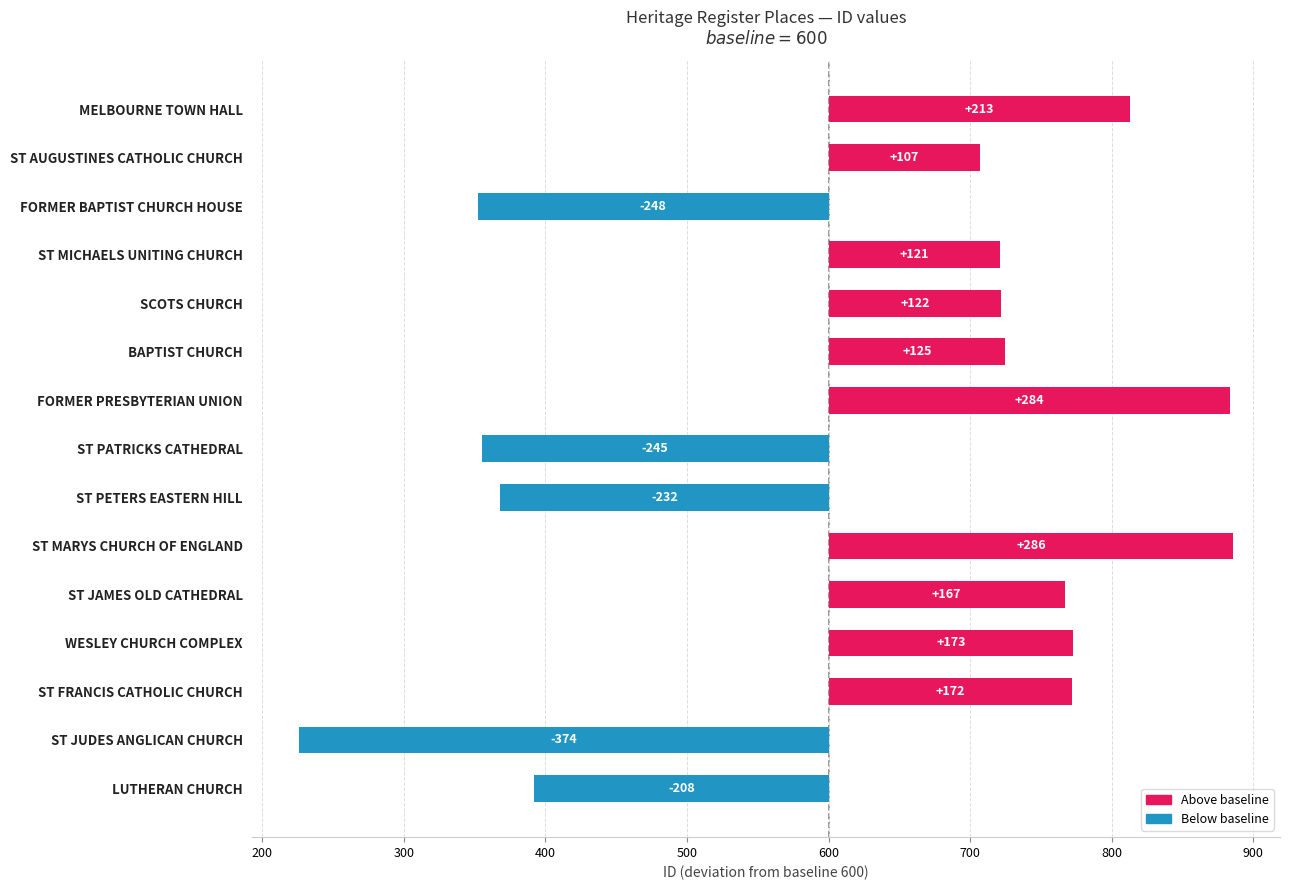

True or false: the data shows 167 at ST JAMES OLD CATHEDRAL.

True